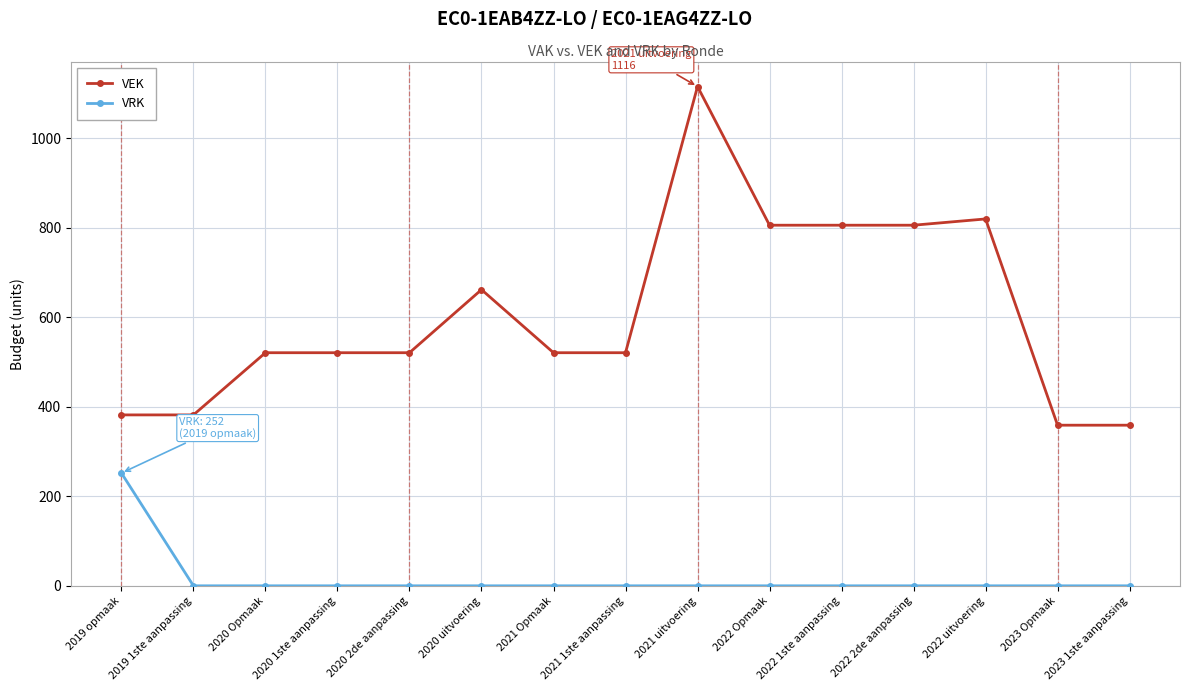

List the series in order of their overall mean, highest first.

VEK, VRK